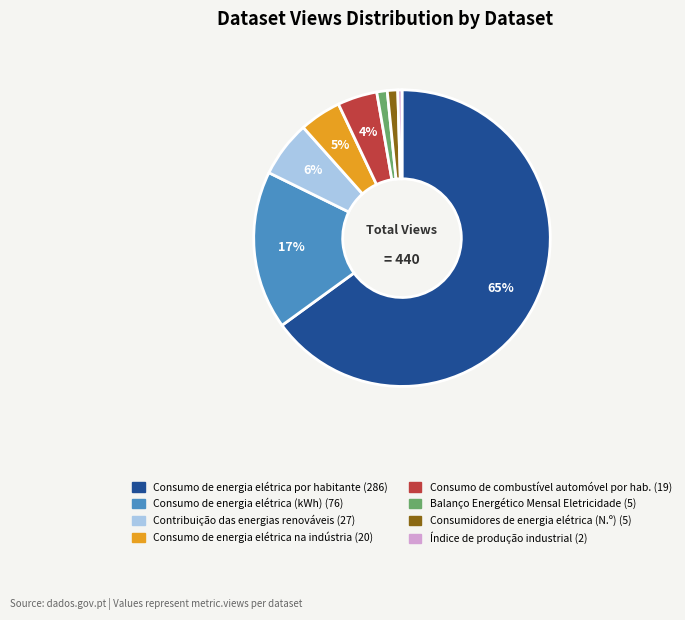

How many slices are in this pie chart?

8